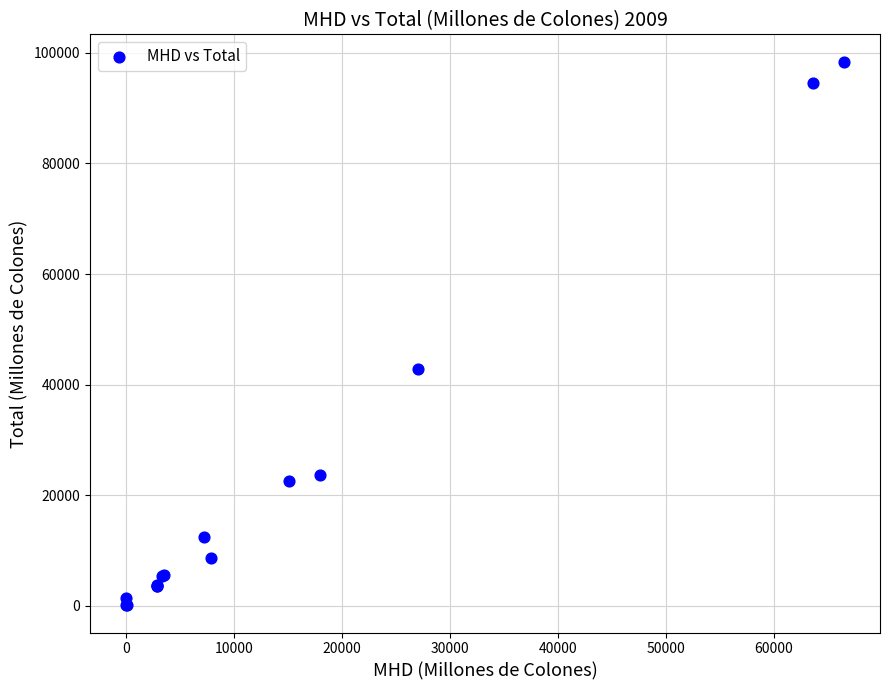

What Y value in the scatter plot is closest to 49264?

42897.2